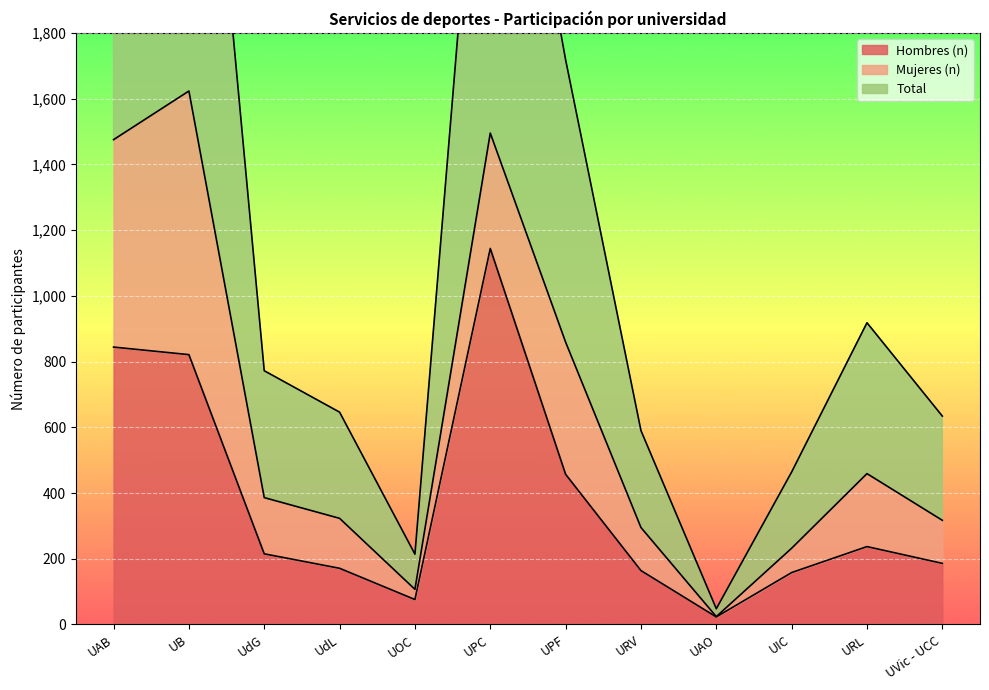

The value of Hombres (n) at URV is 164. True or false?

True